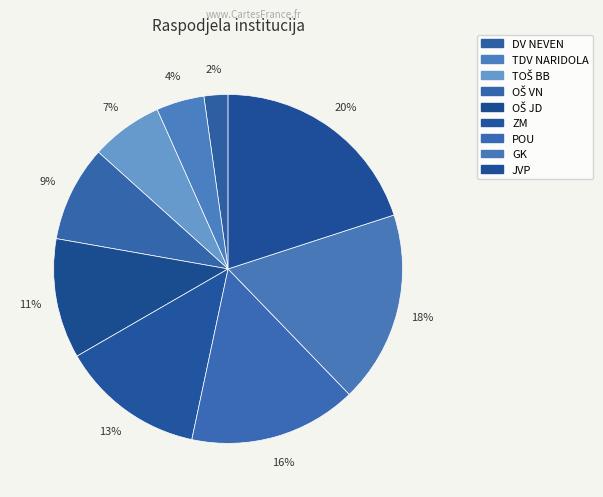

Is it true that JVP is 20% of the pie?

True